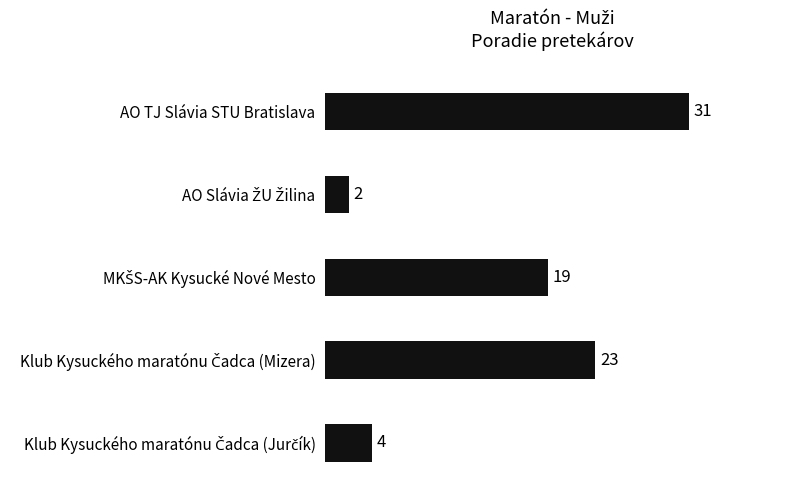

Reading top to bottom, list all the values displayed in this chart.

31	2	19	23	4